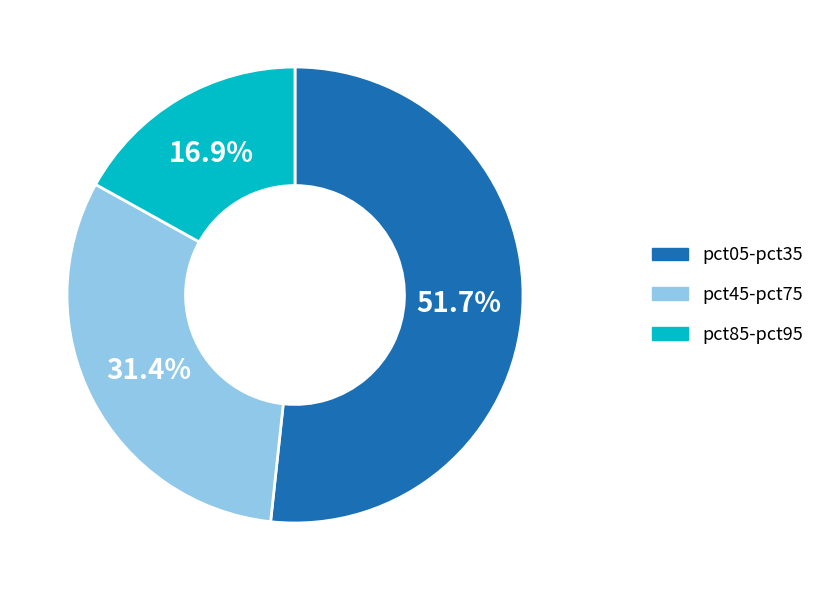

Is there a majority slice in this chart?

Yes